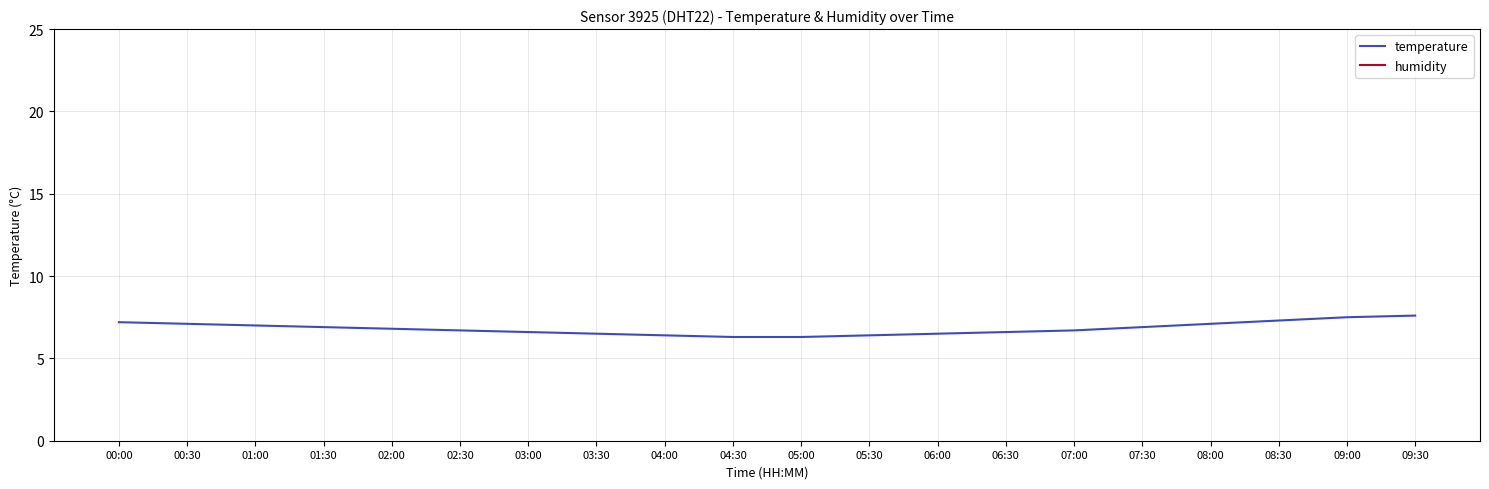

True or false: temperature and humidity cross at least once.

False